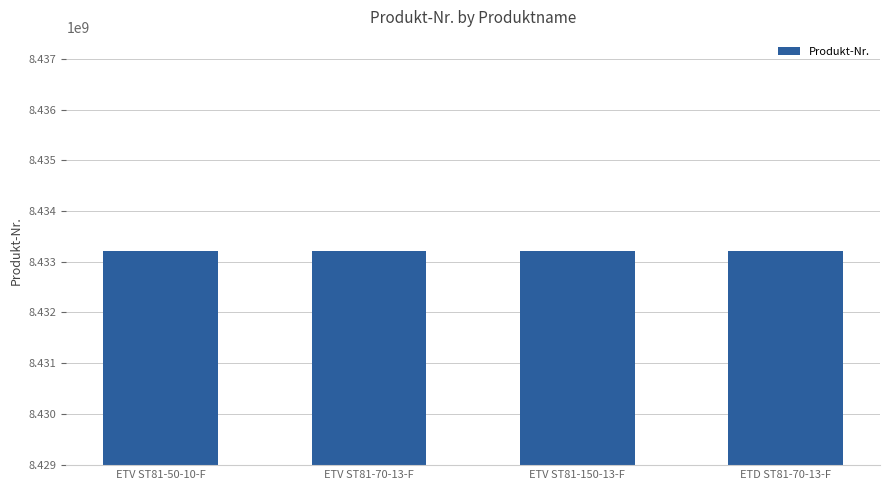

How many data points are less than 8433206015?

2